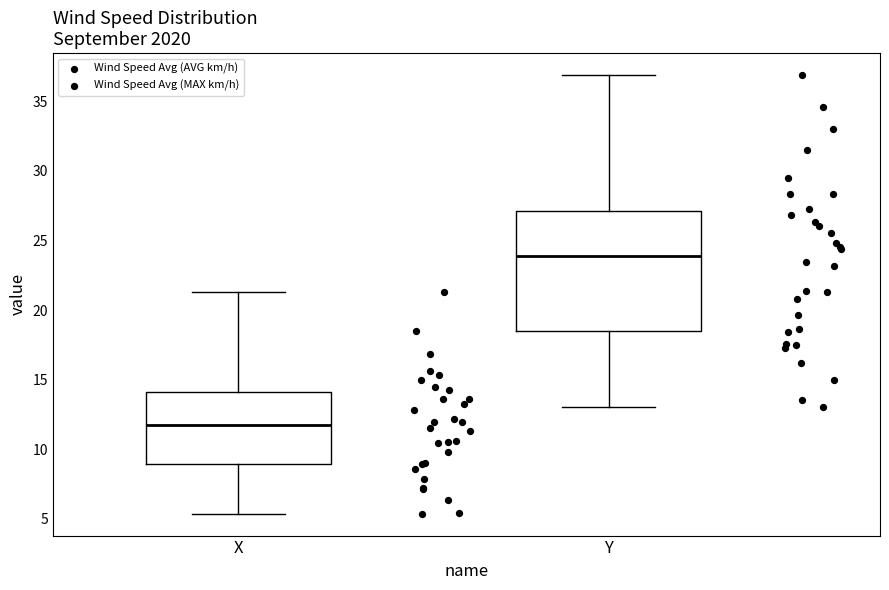

Comparing the boxes themselves (not the whiskers), which one is the tallest?

Y